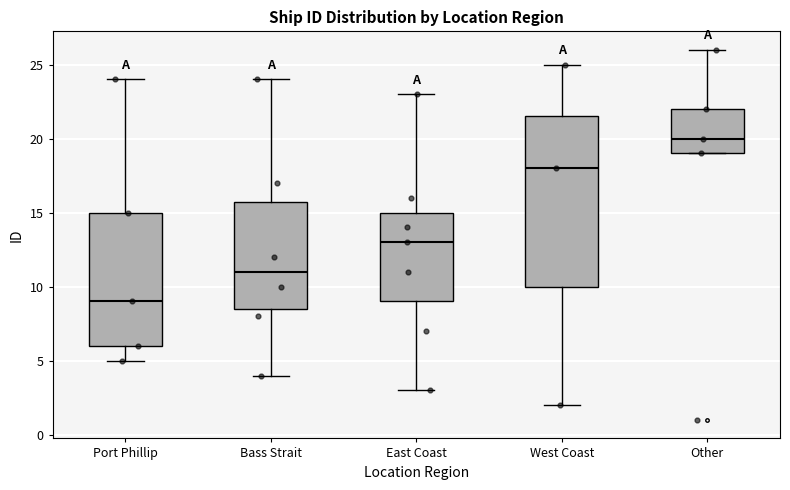

Reading left to right, transcribe this box plot: for each box, give where its median line is, the range the box spans, and where its two whiskers end, as read against the y-axis. The values are not printed on the chart, so give them approximately, as read against the axis.

Port Phillip: median 9.0, box 6.0 to 15.0, whiskers 5.0 to 24.0
Bass Strait: median 11.0, box 8.5 to 16.0, whiskers 4.0 to 24.0
East Coast: median 13.0, box 9.0 to 15.0, whiskers 3.0 to 23.0
West Coast: median 18.0, box 10.0 to 21.5, whiskers 2.0 to 25.0
Other: median 20.0, box 19.0 to 22.0, whiskers 19.0 to 26.0